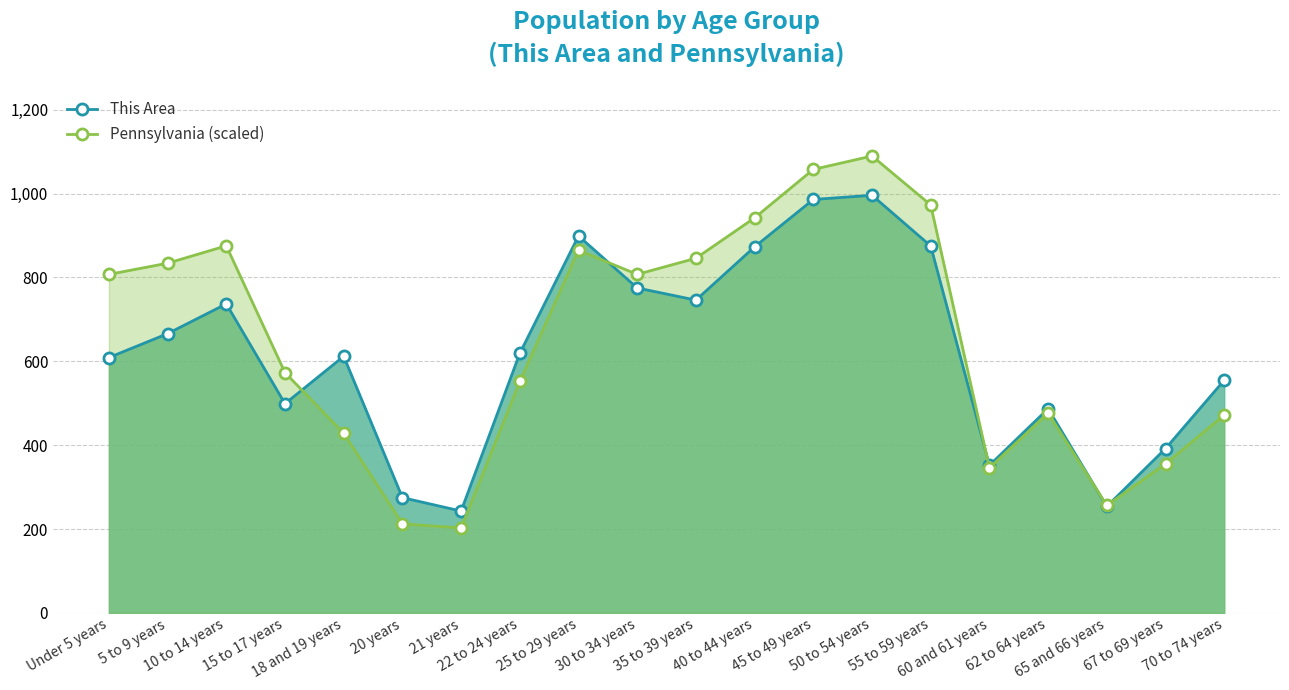

What is the sum of all This Area values?

12450.0